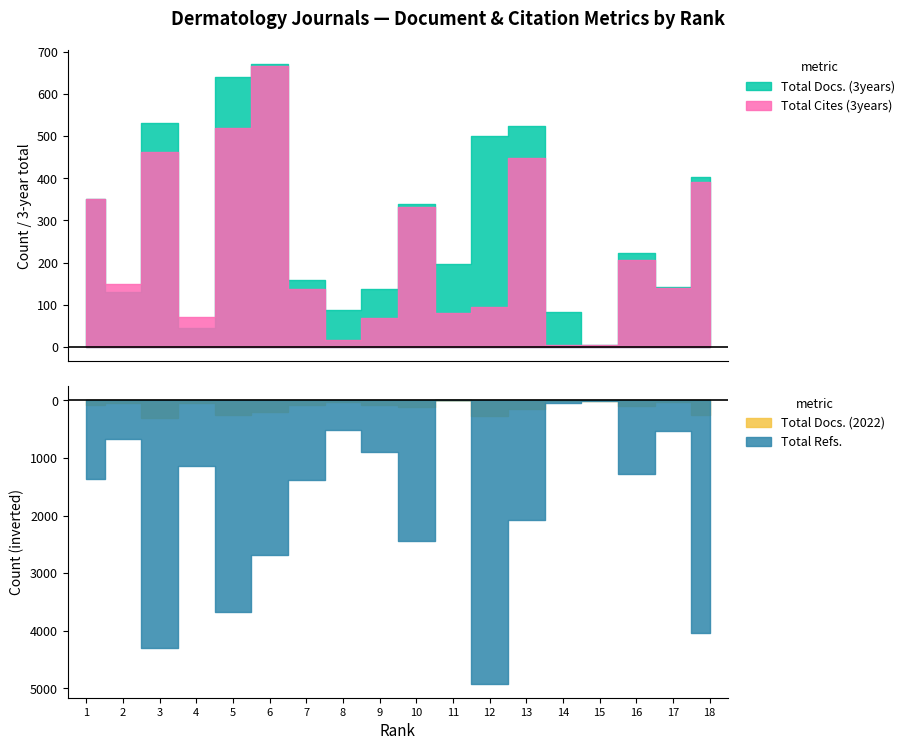

What is the average value of the Total Refs. series?

1777